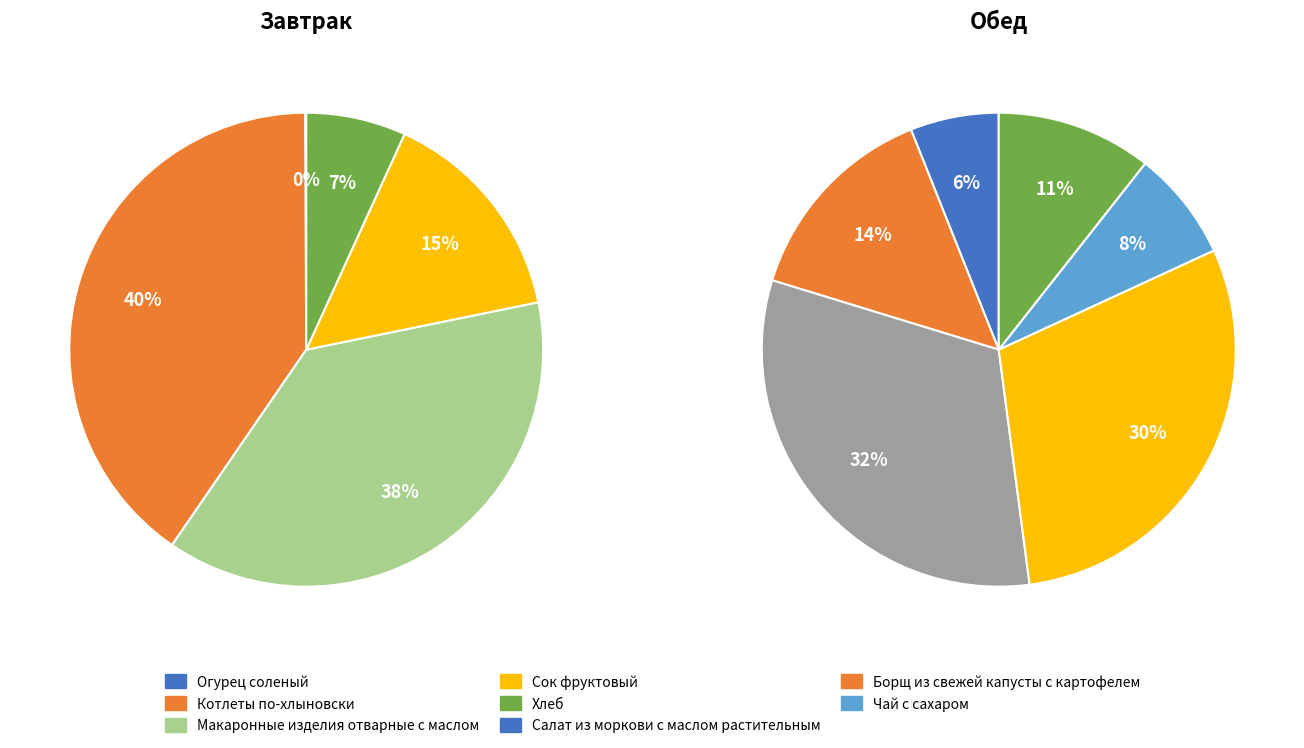

Is it true that Котлеты по-хлыновски is 31% of the pie?

False